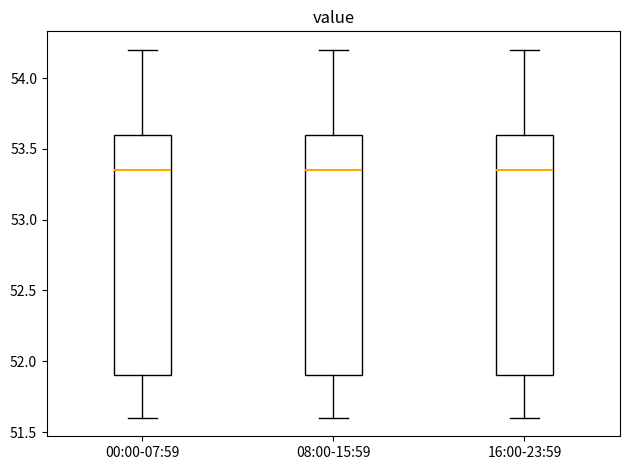

Reading left to right, transcribe this box plot: for each box, give where its median line is, the range the box spans, and where its two whiskers end, as read against the y-axis. The values are not printed on the chart, so give them approximately, as read against the axis.

00:00-07:59: median 53.35, box 51.90 to 53.60, whiskers 51.60 to 54.20
08:00-15:59: median 53.35, box 51.90 to 53.60, whiskers 51.60 to 54.20
16:00-23:59: median 53.35, box 51.90 to 53.60, whiskers 51.60 to 54.20